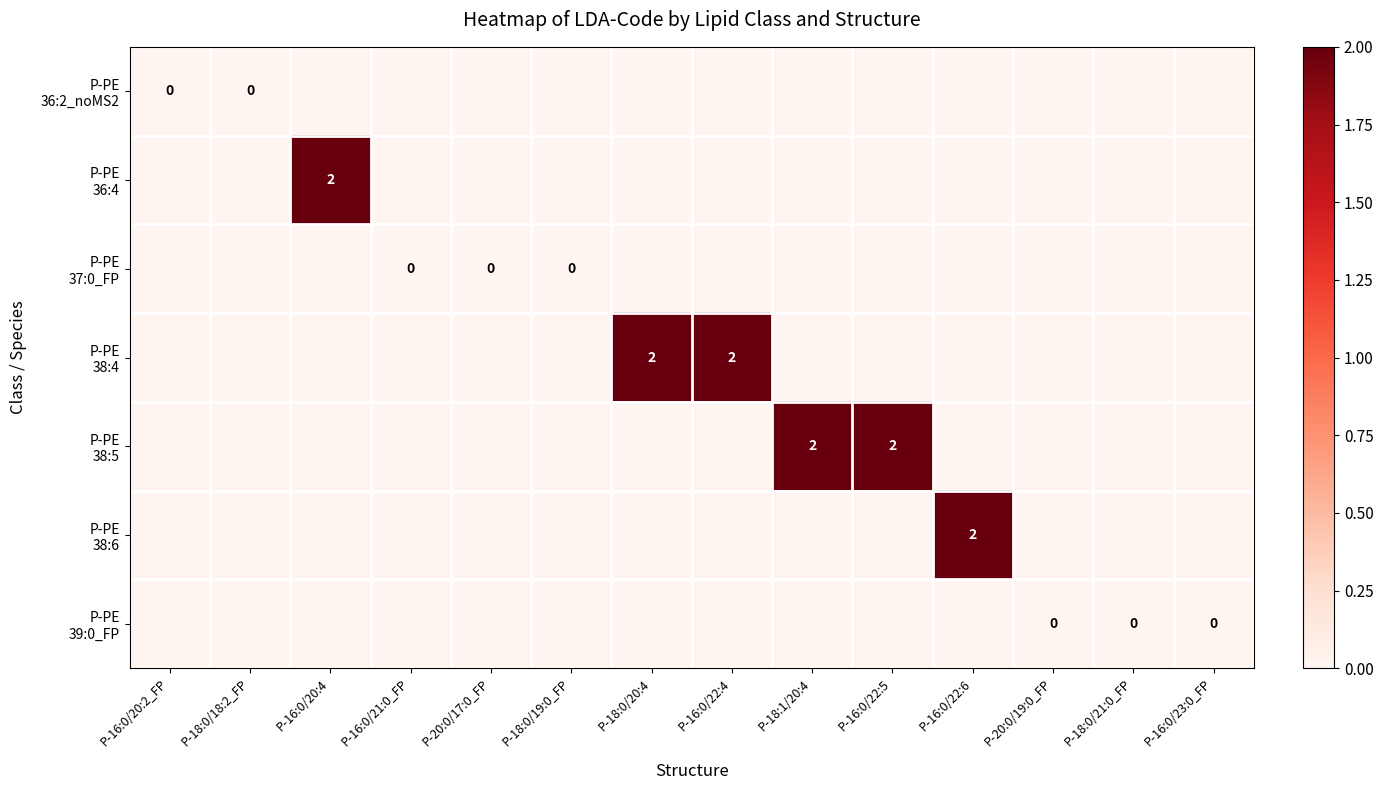

The value of P-PE 38:5 at P-18:0/20:4 is 0. True or false?

False